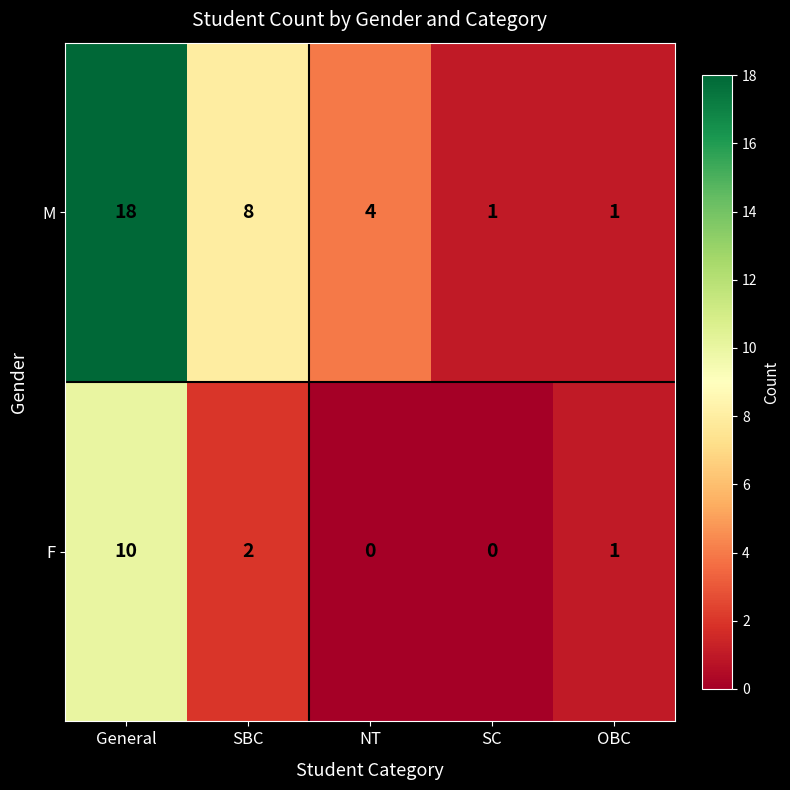

At which category is the sum across all series the highest?

General